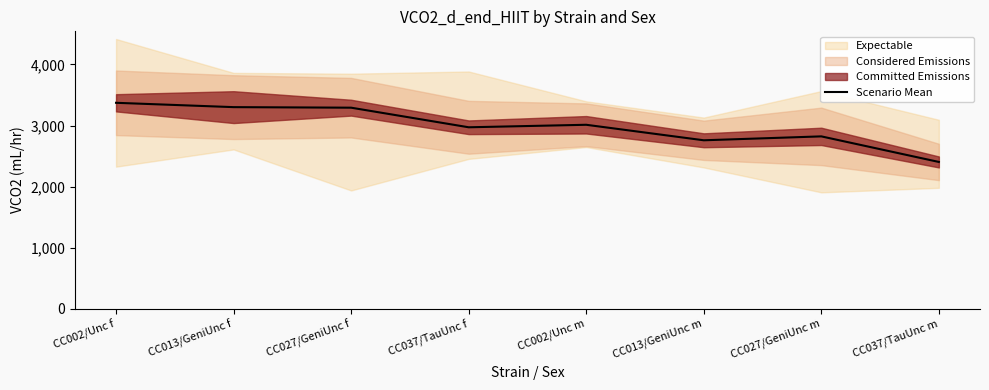

Which label corresponds to the smallest value in the chart?

CC037/TauUnc m